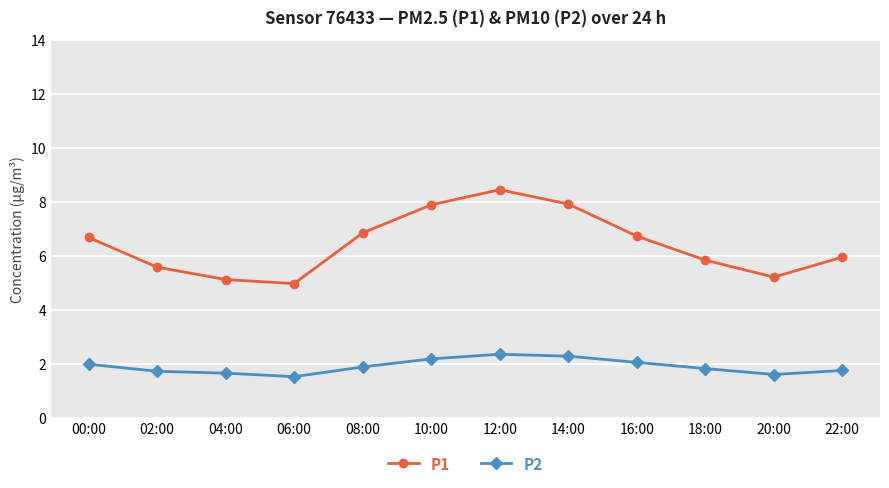

At which label does P1 first exceed 6?

00:00